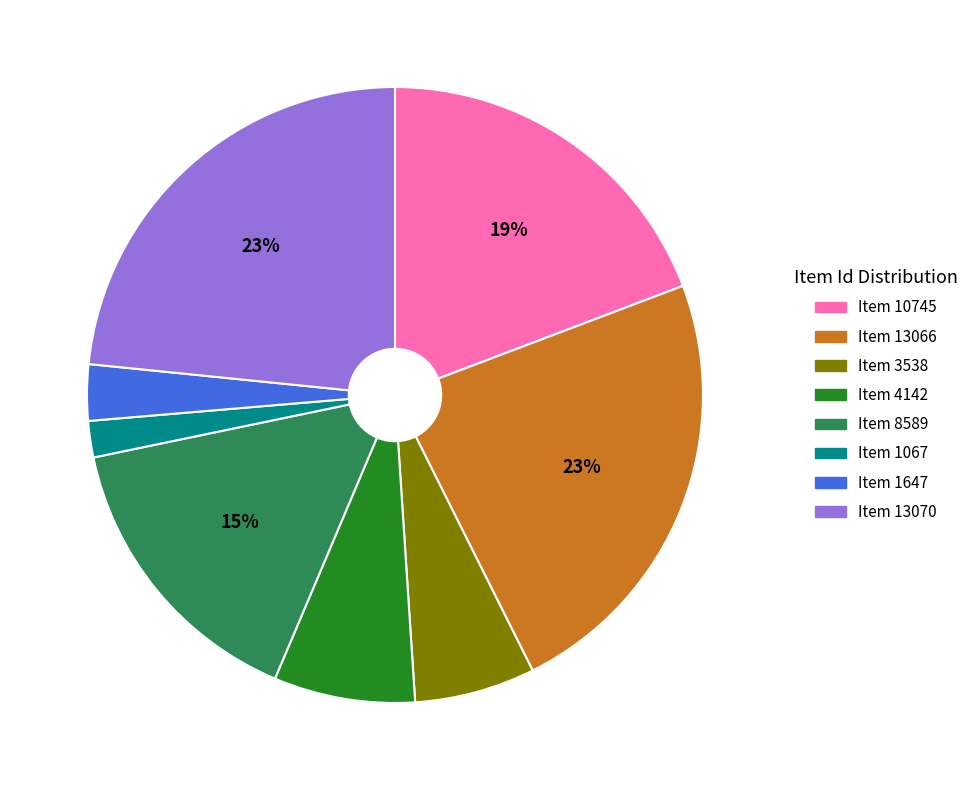

How many segments does this pie chart have?

8